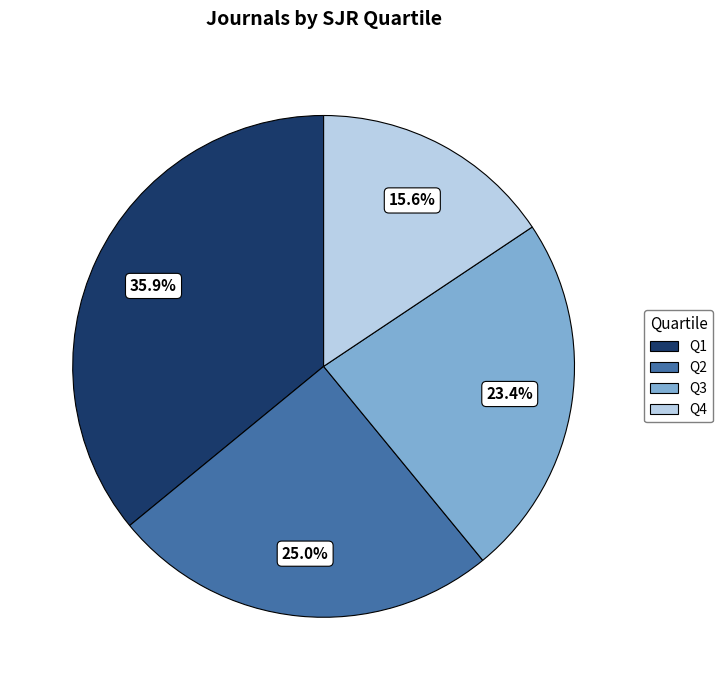

How many segments does this pie chart have?

4